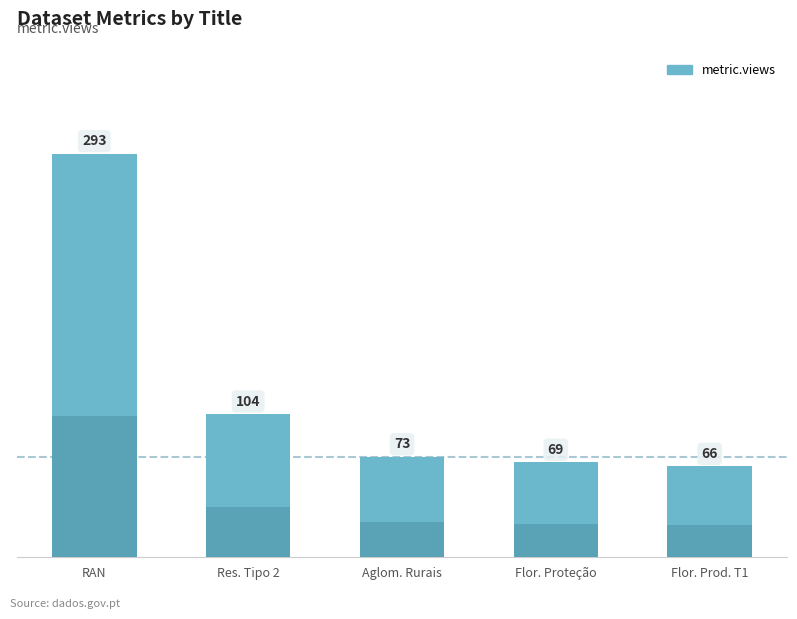

What is the change in value from RAN - Reserva Agricola Nacional to Espaços Florestais de Produção Tipo 1?

-227